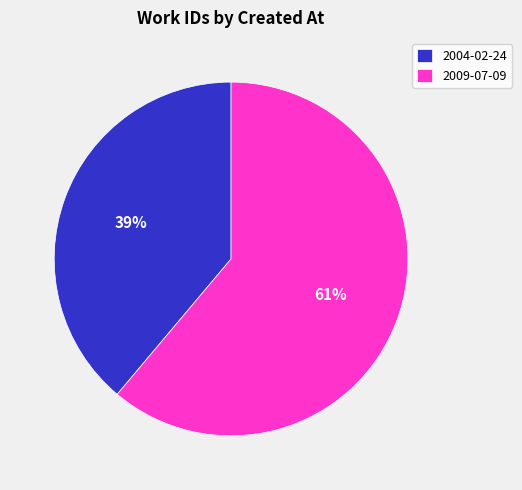

Is there any slice that represents more than half of the pie?

Yes